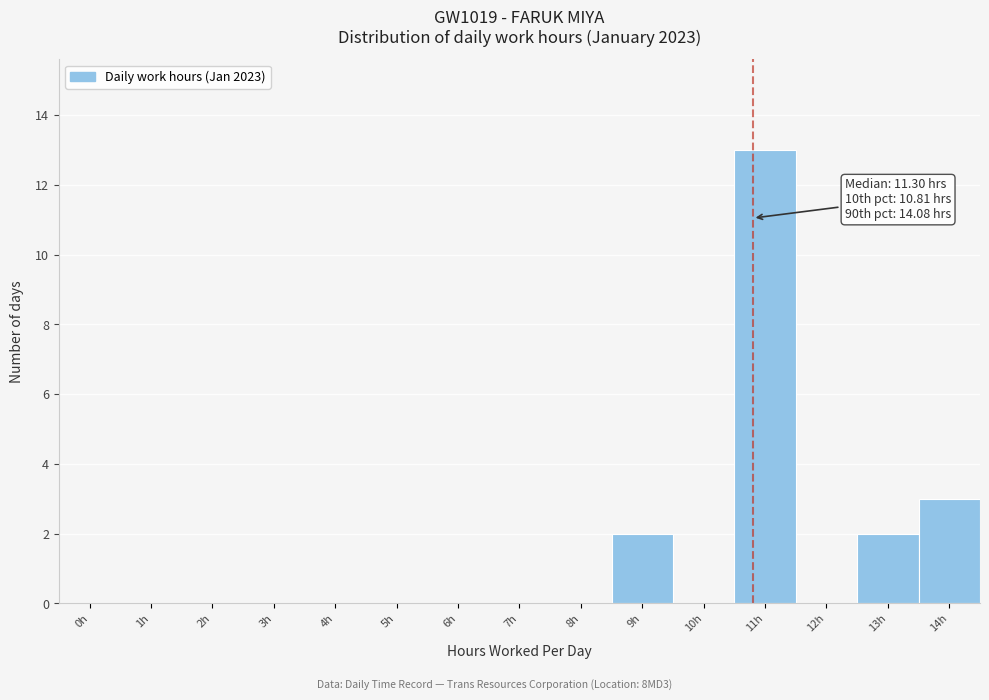

Reading left to right, what are all the values shown in this chart?

0h=0	1h=0	2h=0	3h=0	4h=0	5h=0	6h=0	7h=0	8h=0	9h=2	10h=0	11h=13	12h=0	13h=2	14h=3